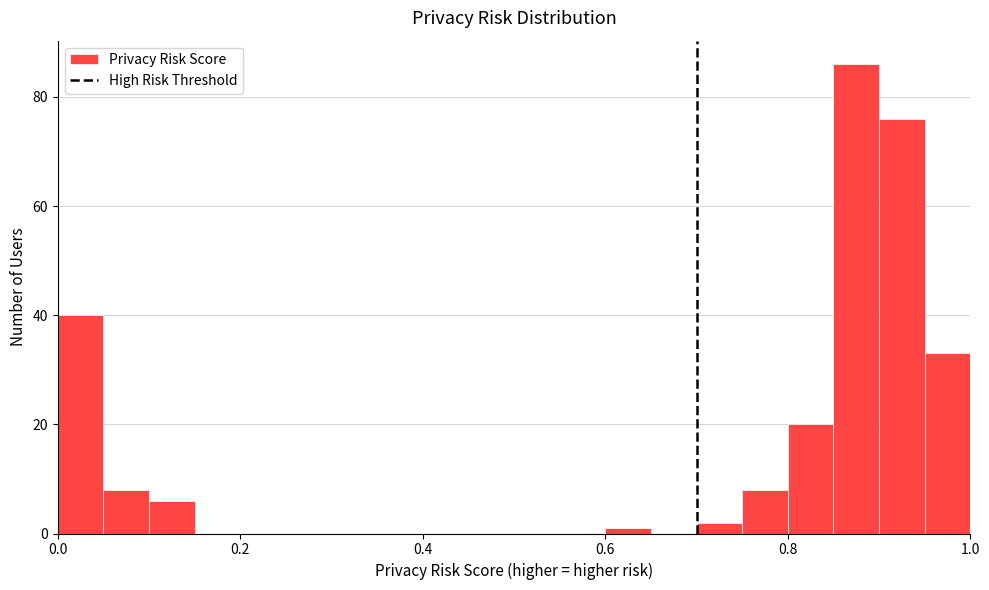

Read against the x-axis, roughly where is the centre of the tallest bar?

0.88